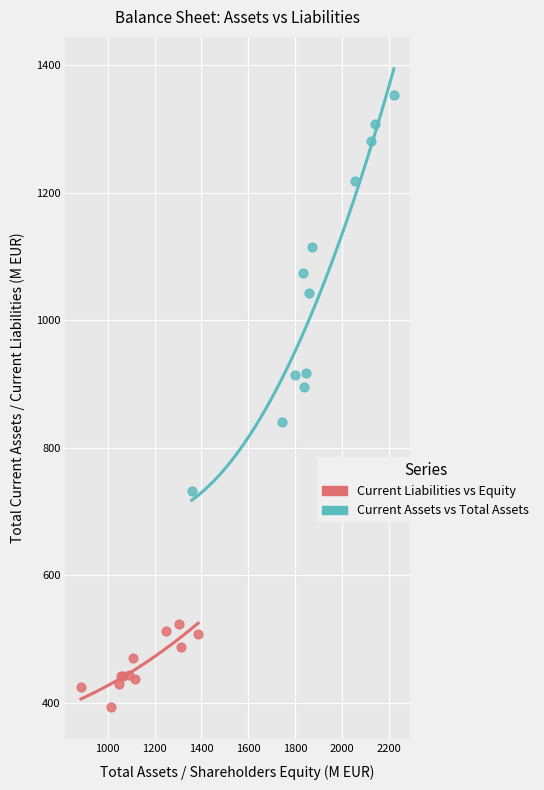

Which series has the largest Y range (max minus min)?

Current Assets vs Total Assets